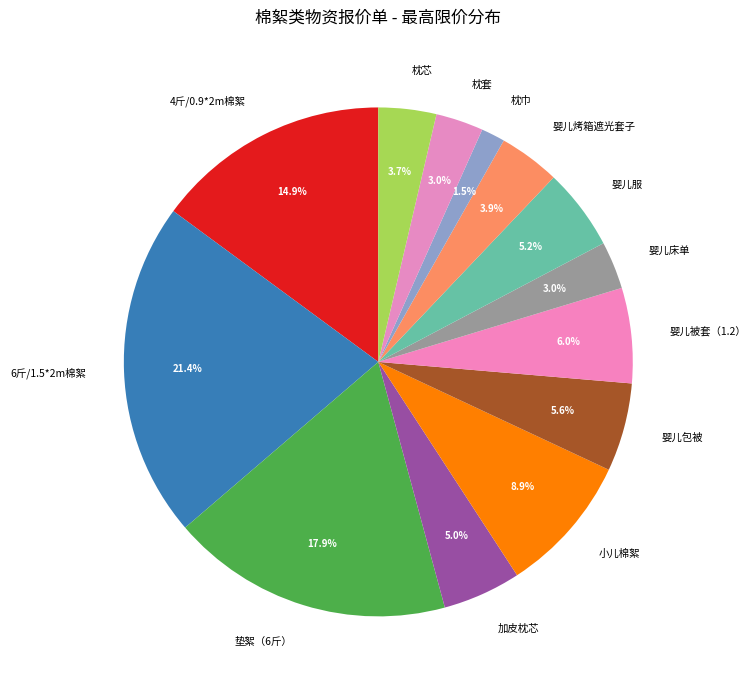

What is the largest slice in the pie chart?

6斤/1.5*2m棉絮